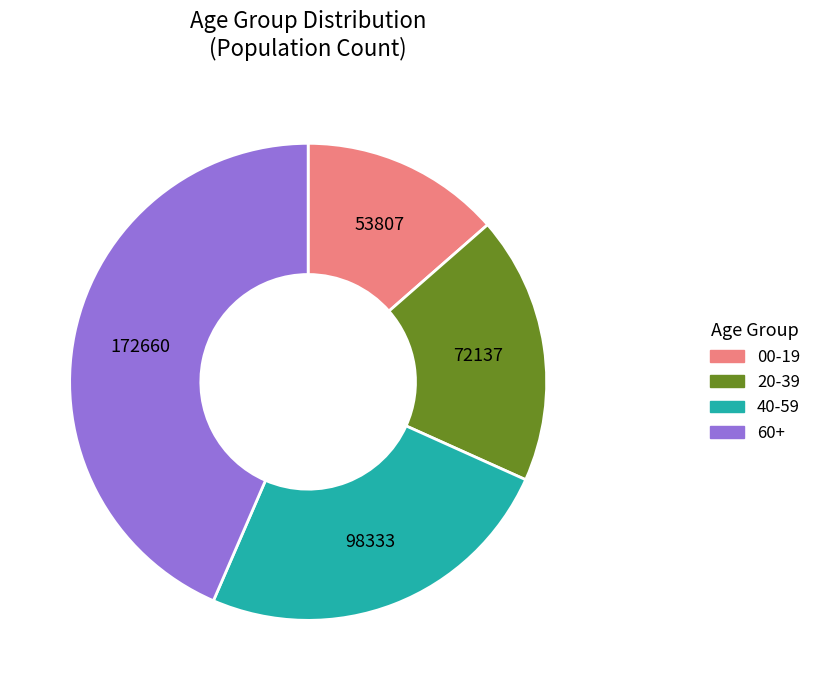

The 60+ slice represents 29% of the pie. True or false?

False